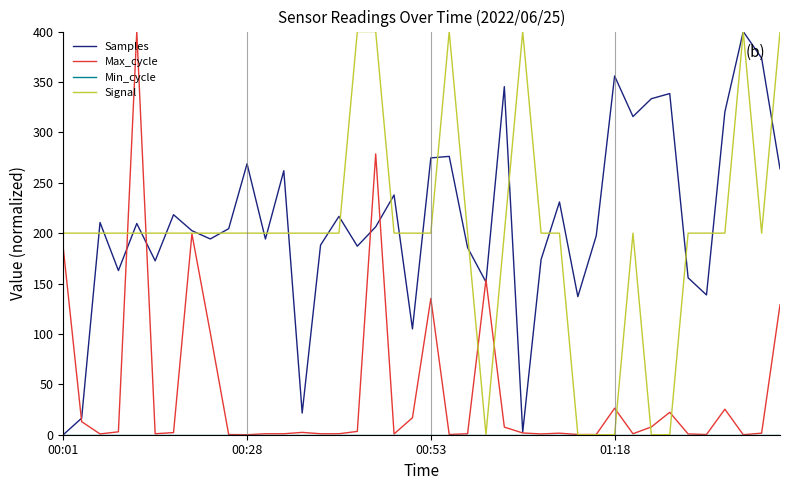

What is the highest value of the Samples series?

400.0